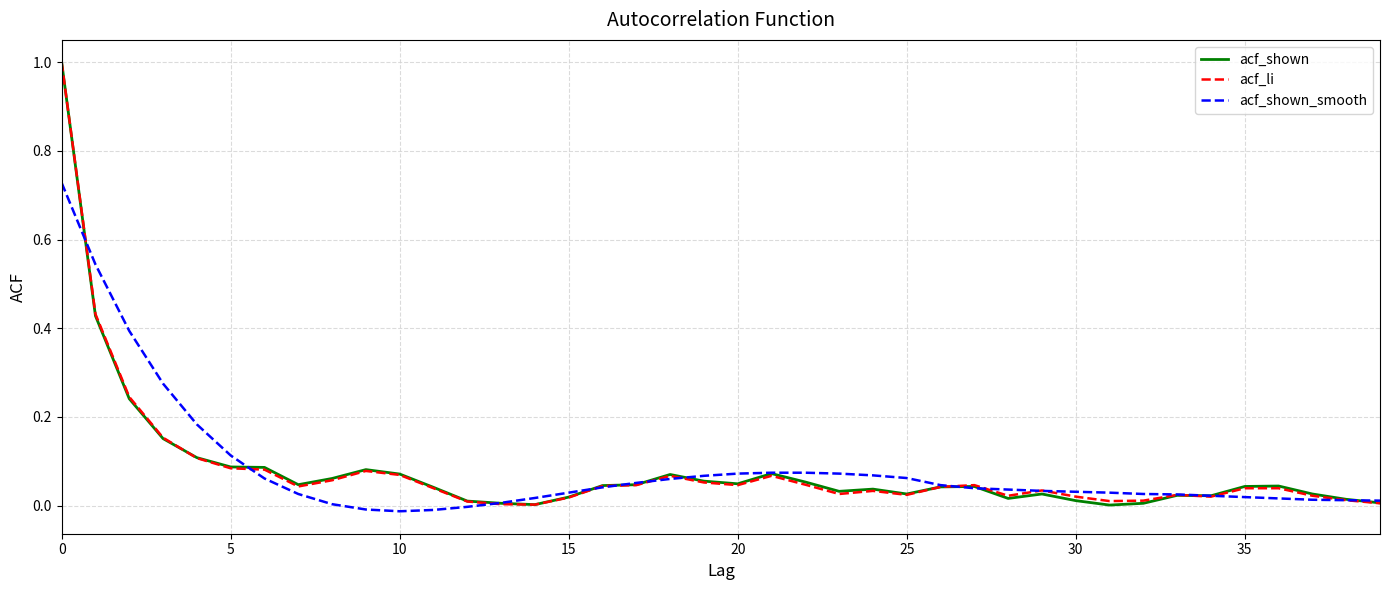

What is the maximum value for acf_li?

1.0